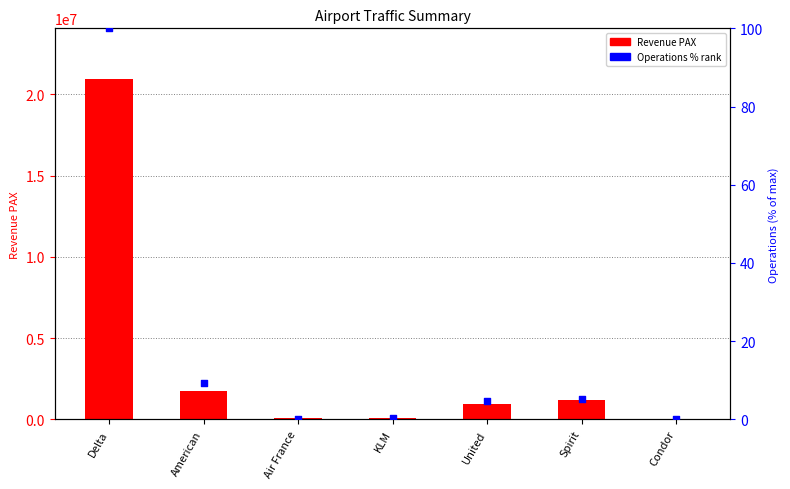

Which series has the largest total across all categories?

Revenue PAX